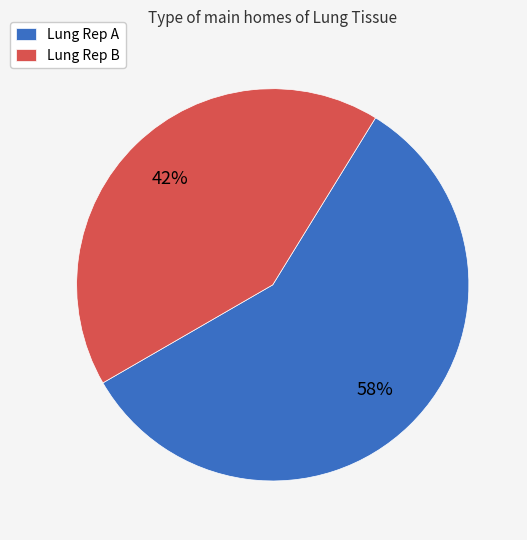

What is the ratio of the value at Lung Rep A to the value at Lung Rep B?

1.4